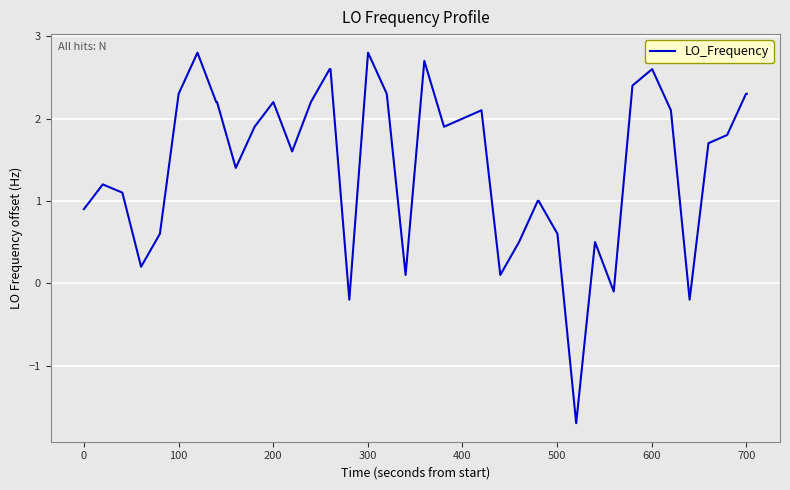

What is the smallest value displayed?

-1.7